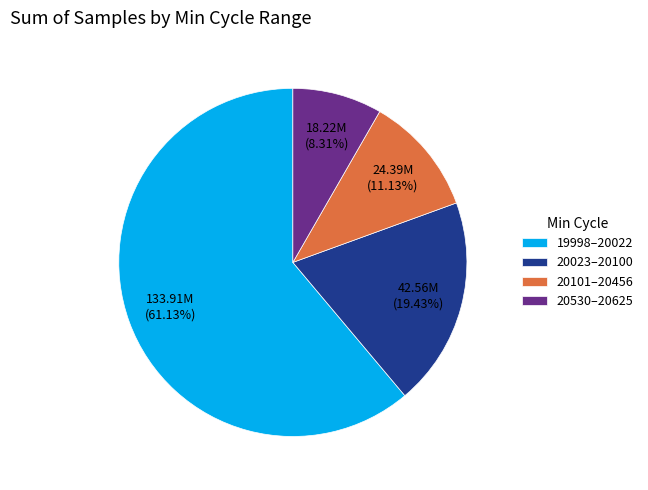

Which category accounts for the majority?

19998–20022